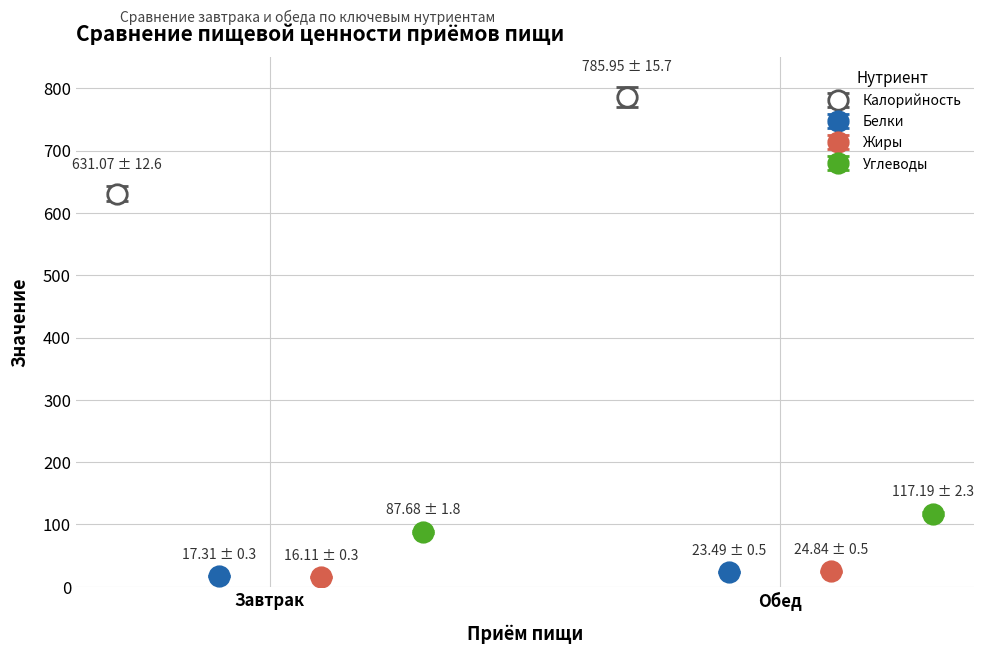

Where is Углеводы nearest to the value 102?

Завтрак